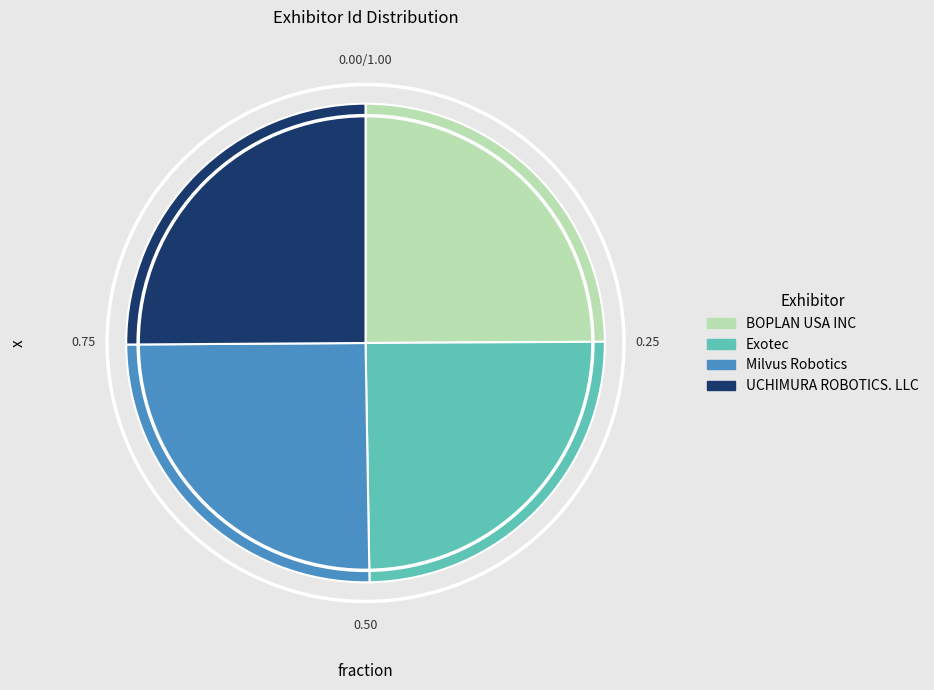

Does BOPLAN USA INC represent more than half of the total?

No